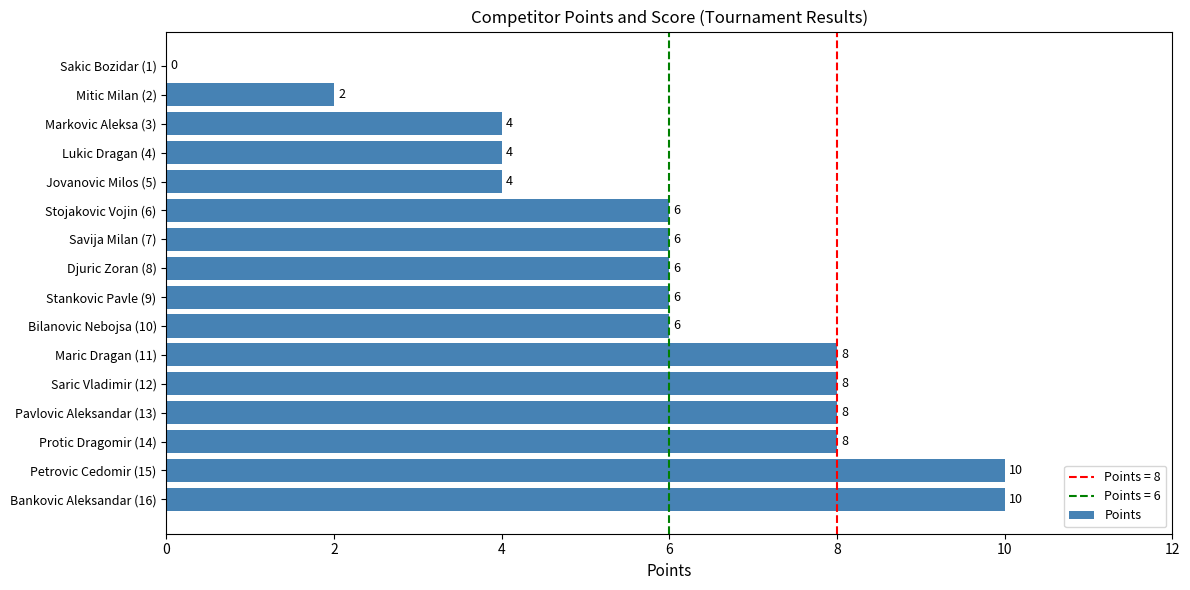

What is the sum of all values?

96